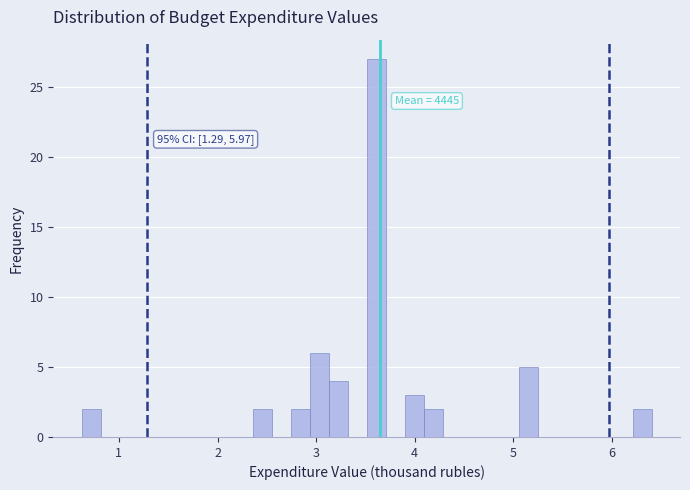

Around what value on the x-axis is the tallest bar? Give the approximate position of its centre, as read against the axis.

3.6